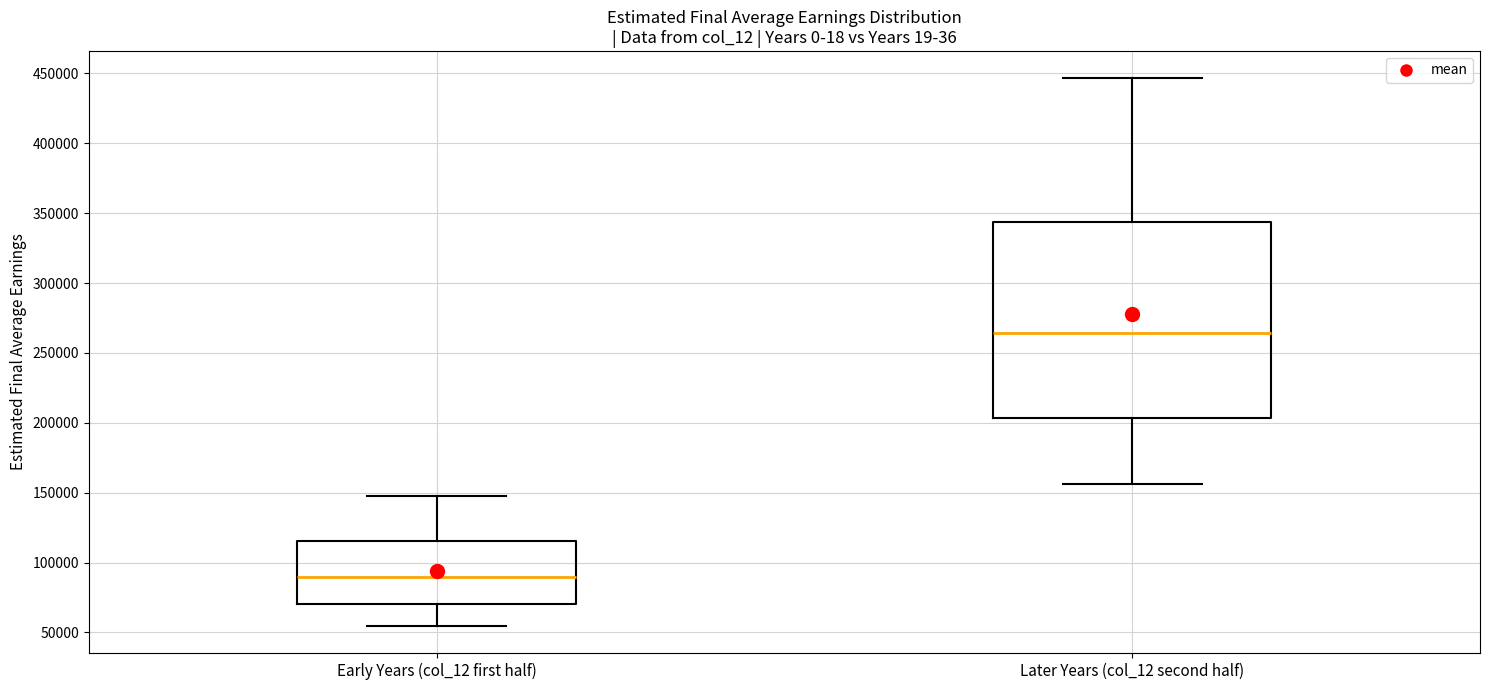

Reading left to right, transcribe this box plot: for each box, give where its median line is, the range the box spans, and where its two whiskers end, as read against the y-axis. The values are not printed on the chart, so give them approximately, as read against the axis.

Early Years (col_12 first half): median 90000, box 70000 to 115000, whiskers 55000 to 150000
Later Years (col_12 second half): median 265000, box 205000 to 345000, whiskers 155000 to 445000